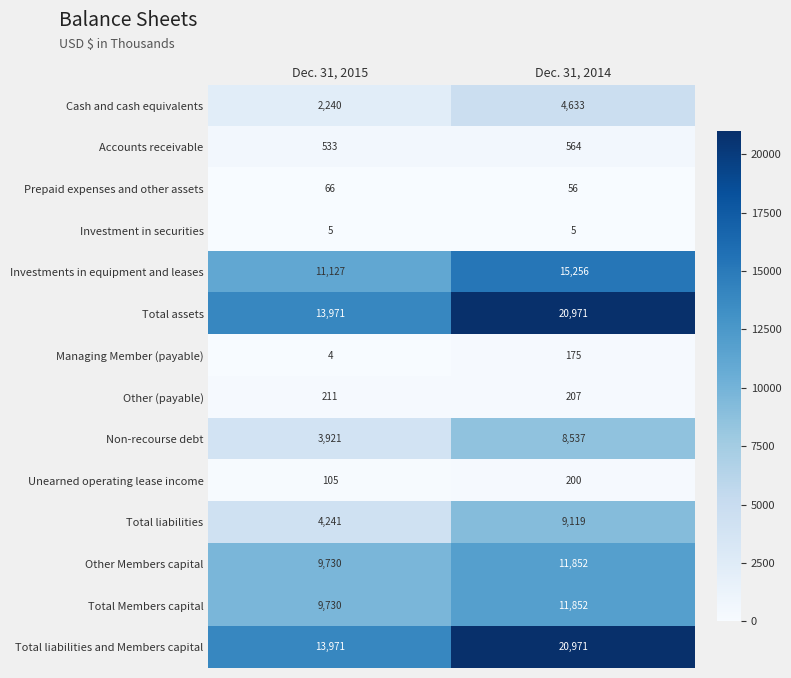

What is the difference between the highest and lowest values at Dec. 31, 2015?

13967